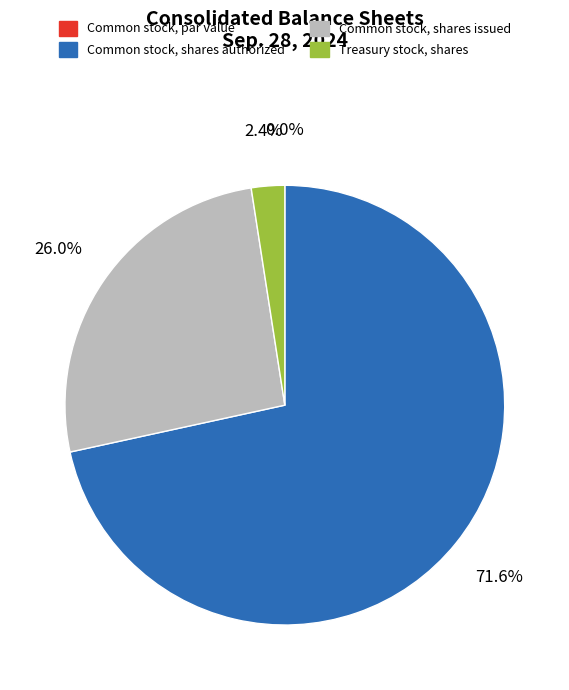

To the nearest percent, what is the average slice percentage?

25%